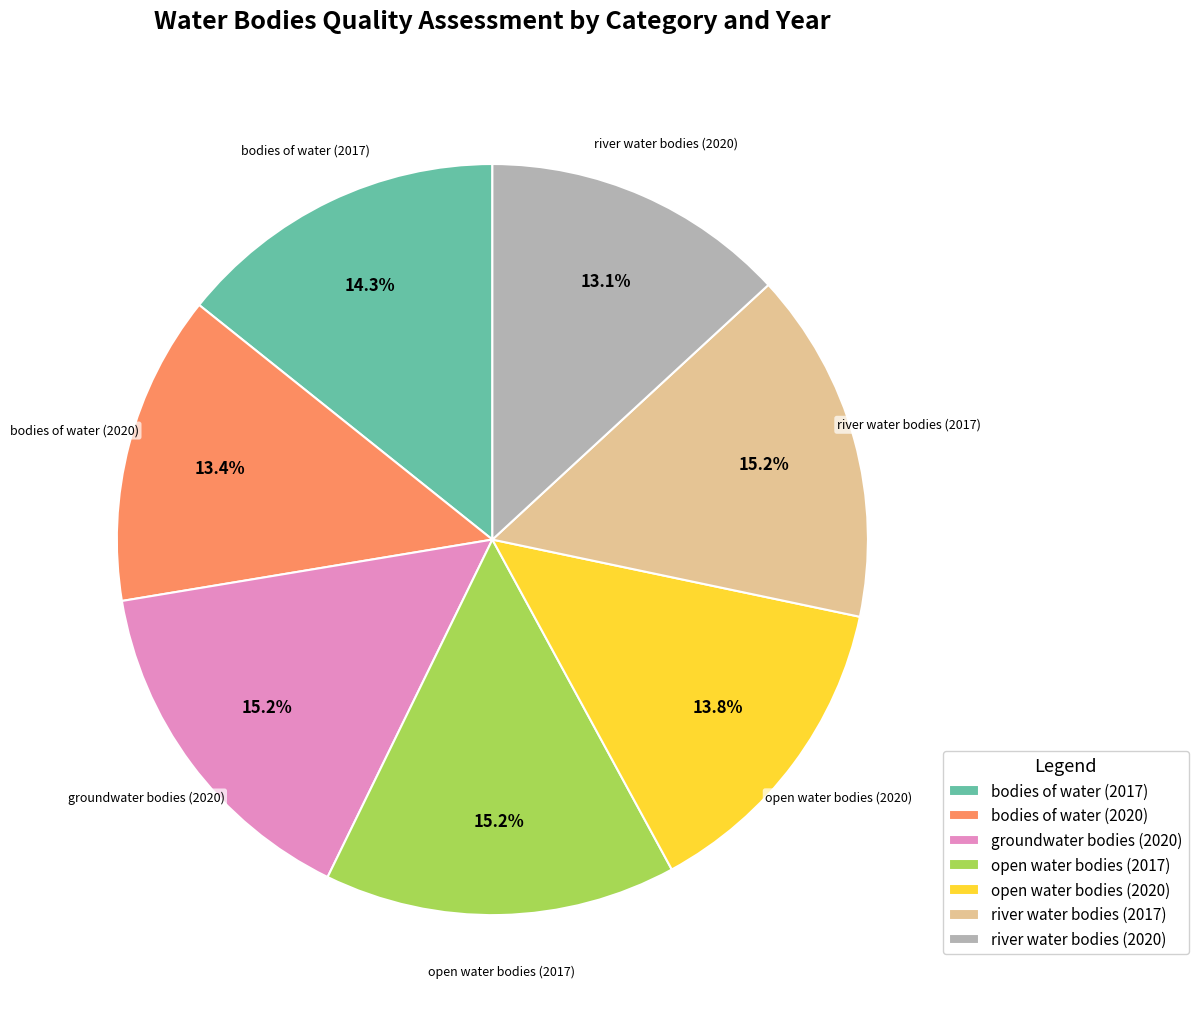

What is the total percentage of bodies of water (2017) and open water bodies (2017)?

29.4%